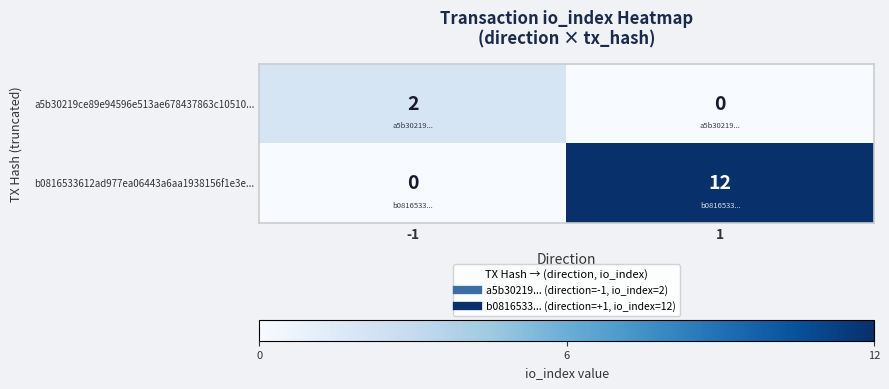

Rank the series at 1 from lowest to highest value.

a5b30219ce89e94596e513ae678437863c10510..., b0816533612ad977ea06443a6aa1938156f1e3e...